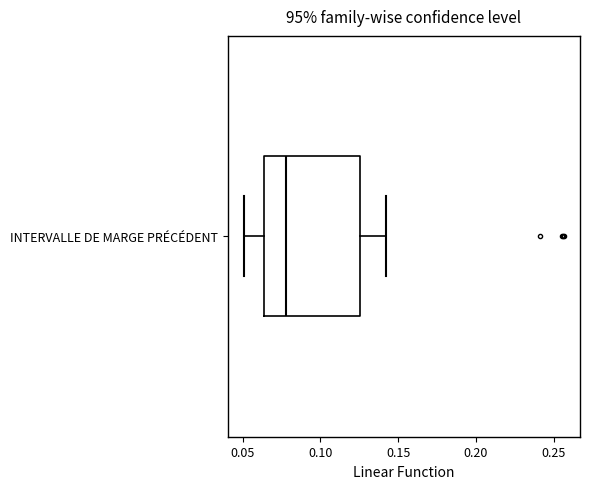

Transcribe this box plot: give where the median line is, the range the box spans, and where the two whiskers end, as read against the x-axis. The values are not printed on the chart, so give them approximately, as read against the axis.

median 0.080, box 0.065 to 0.125, whiskers 0.050 to 0.140